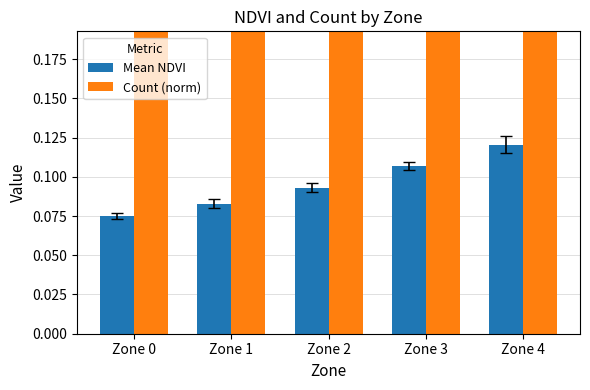

What is the total value across all series at Zone 2?

0.6